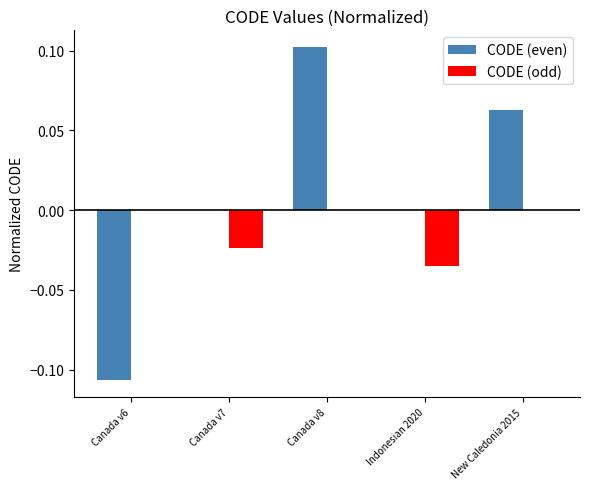

Count the number of data series in this chart.

2